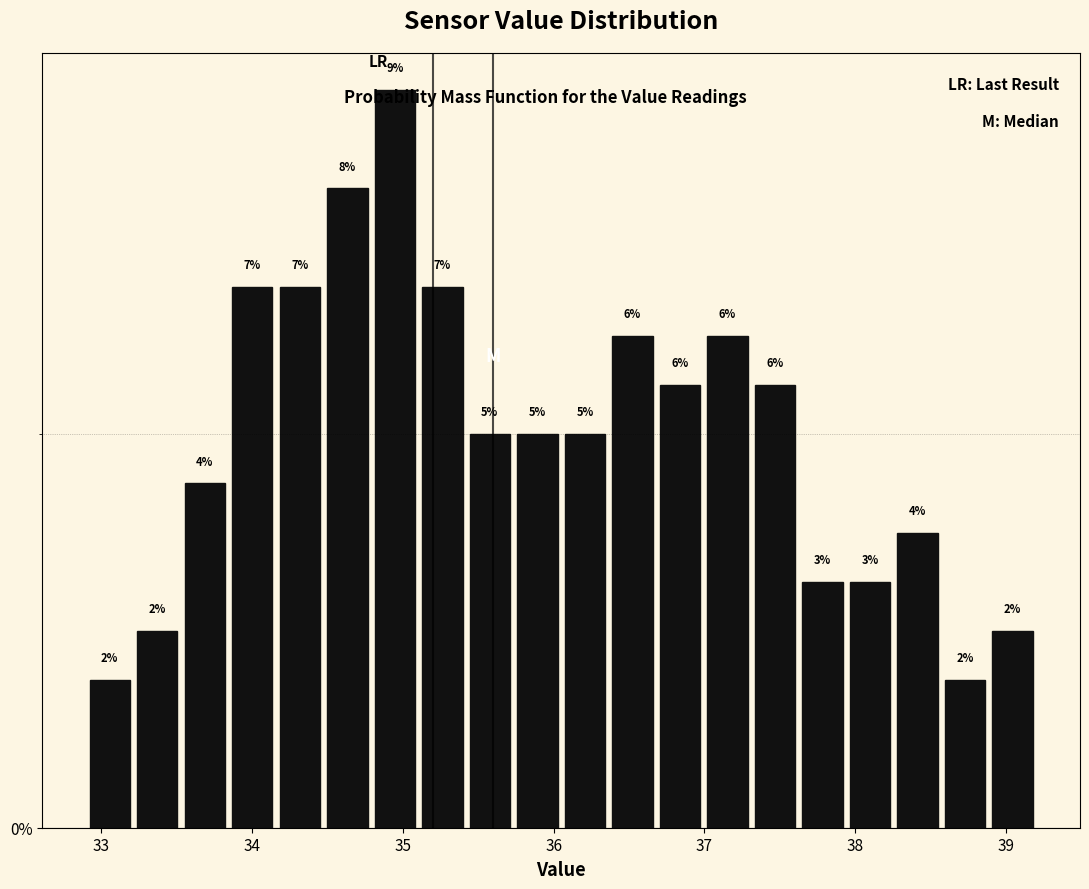

Around what value on the x-axis is the tallest bar? Give the approximate position of its centre, as read against the axis.

34.9